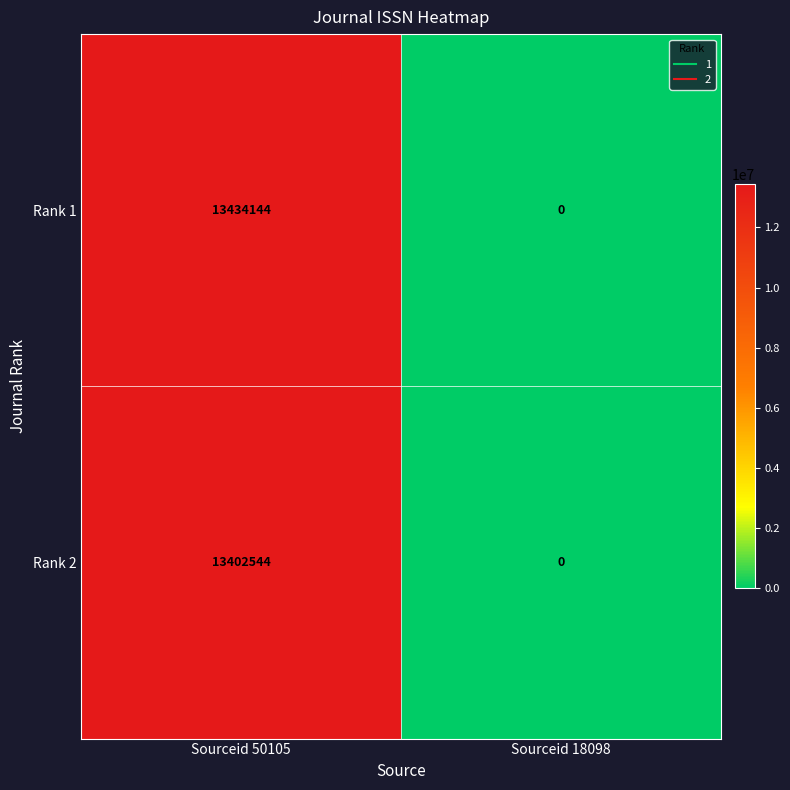

Reading right to left, transcribe all the data shown in this chart.

Rank 1: Sourceid 18098=0	Sourceid 50105=13434144
Rank 2: Sourceid 18098=0	Sourceid 50105=13402544